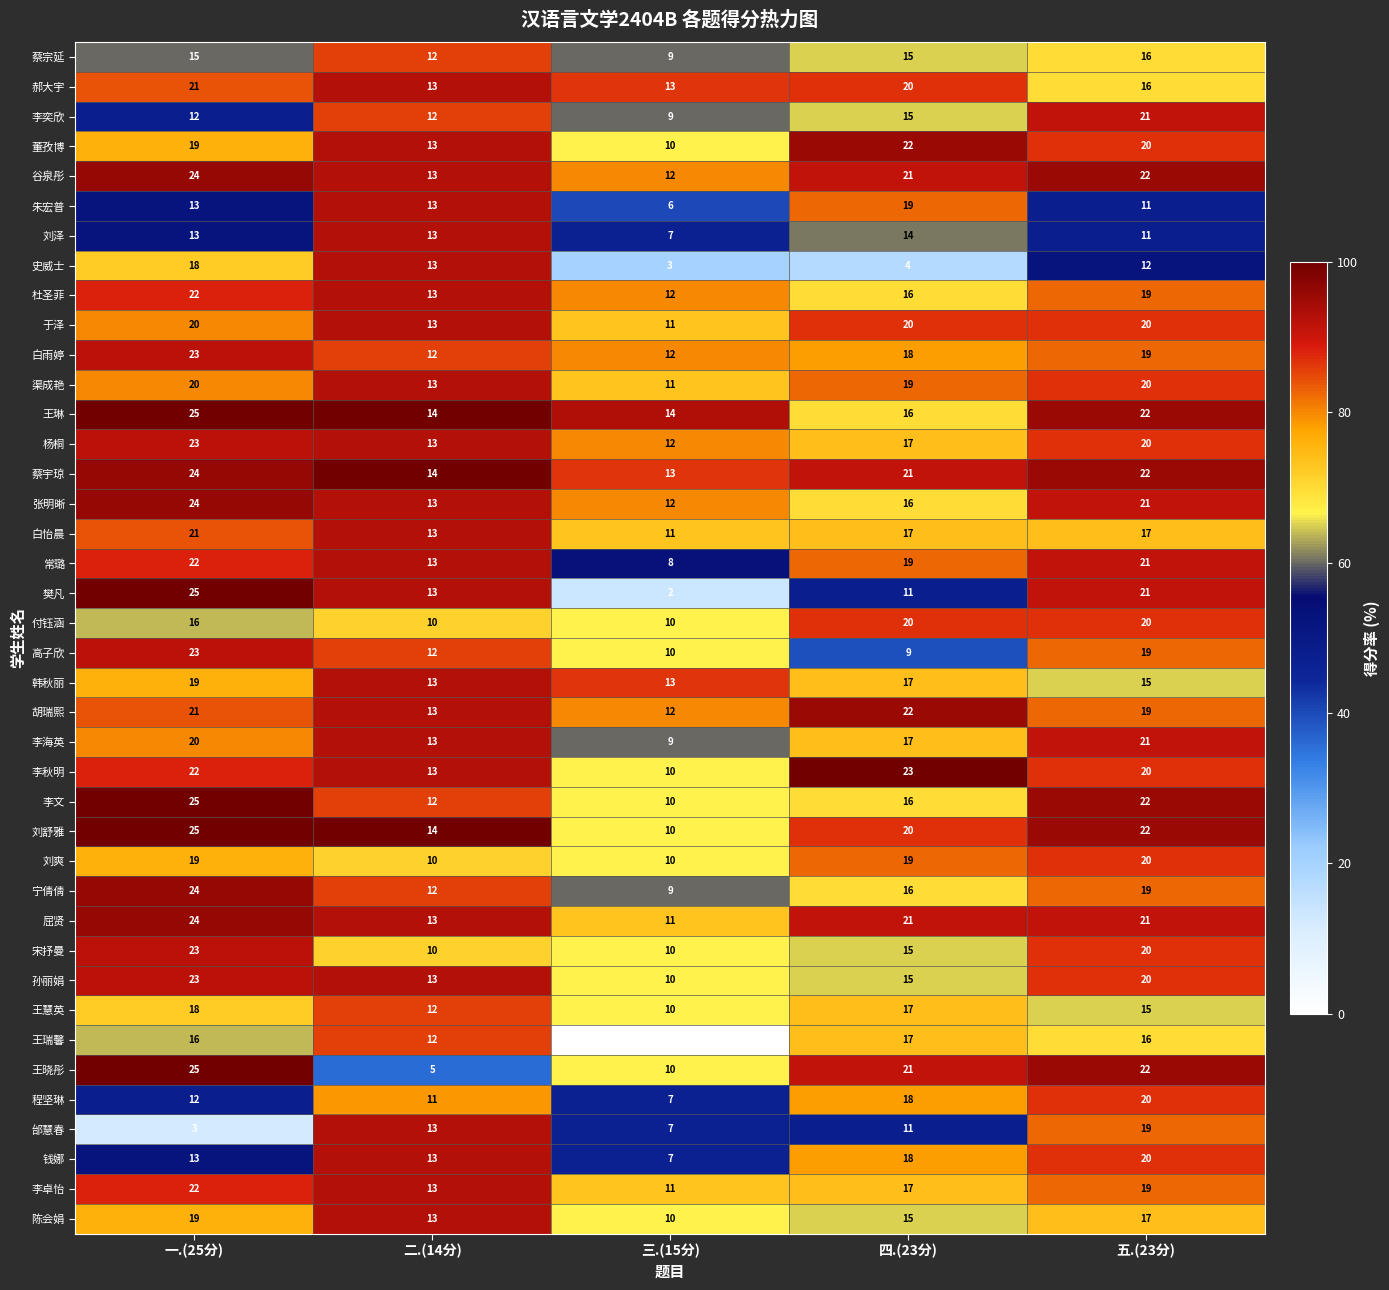

At which label is 王慧英 closest to 14?

五.(23分)